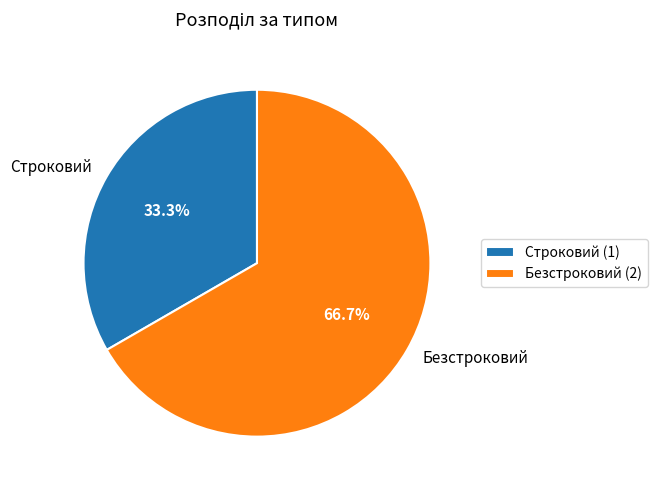

Is Строковий the majority of the pie?

No